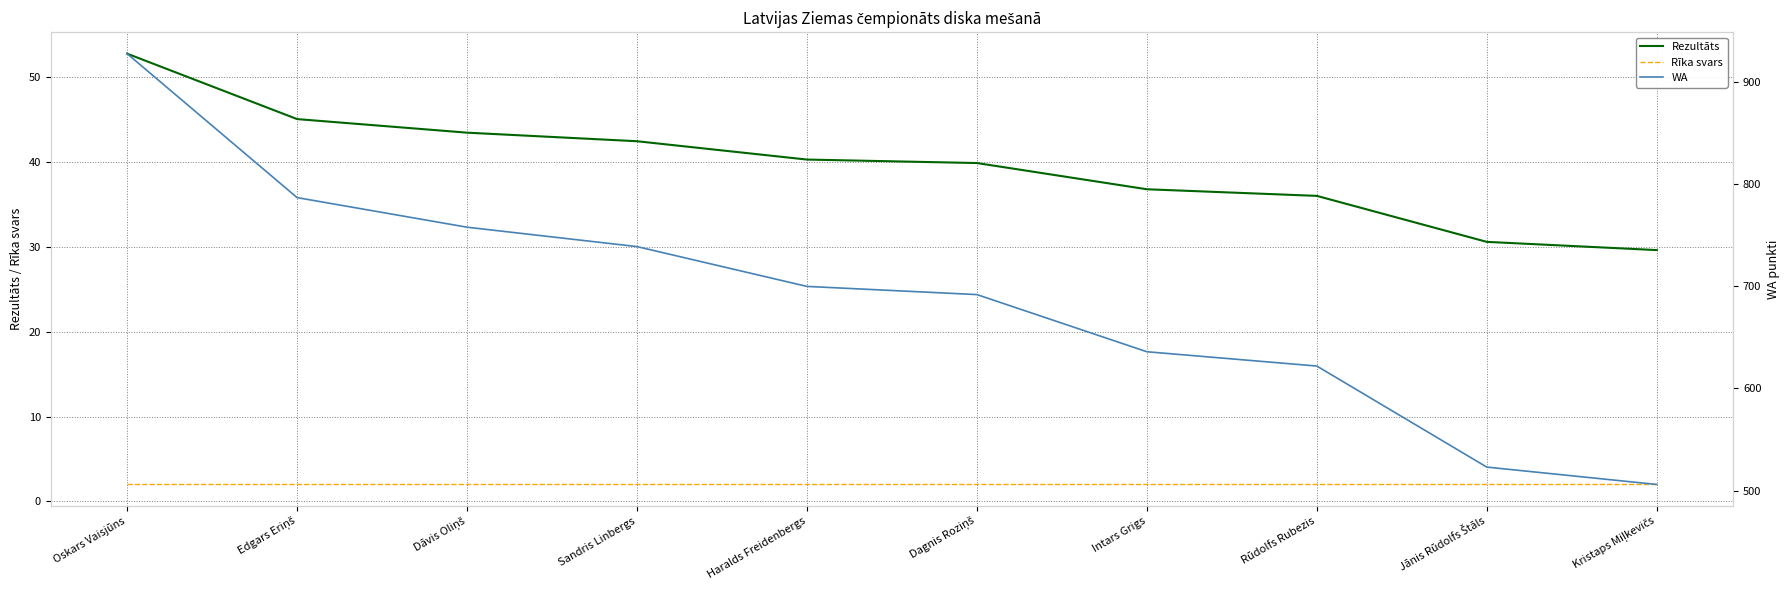

Which series has the widest spread of values?

WA